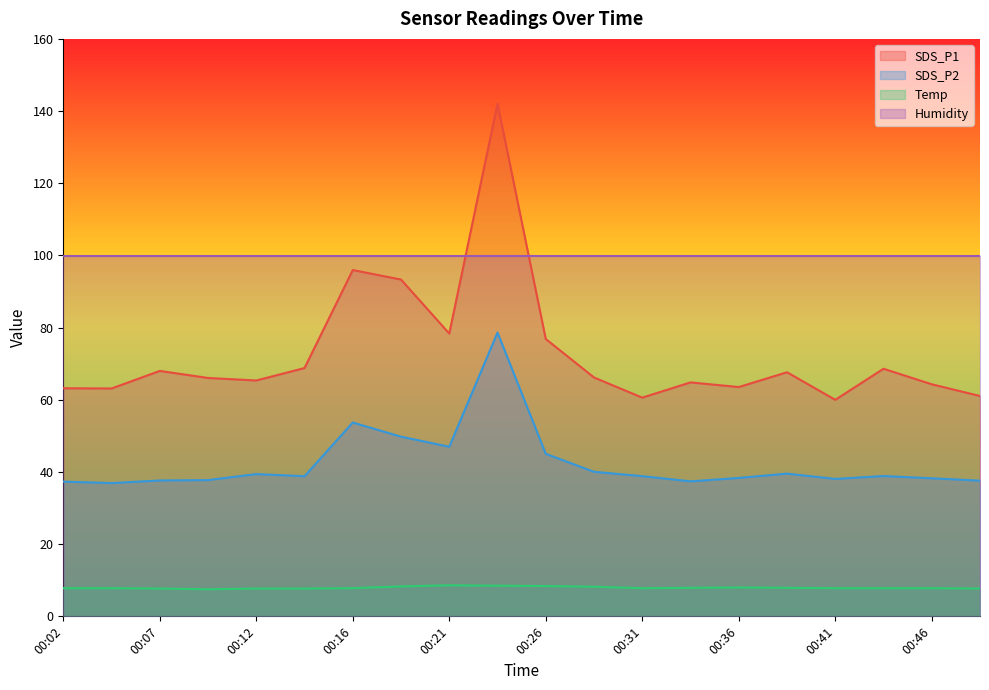

What is the maximum value for Temp?

8.6